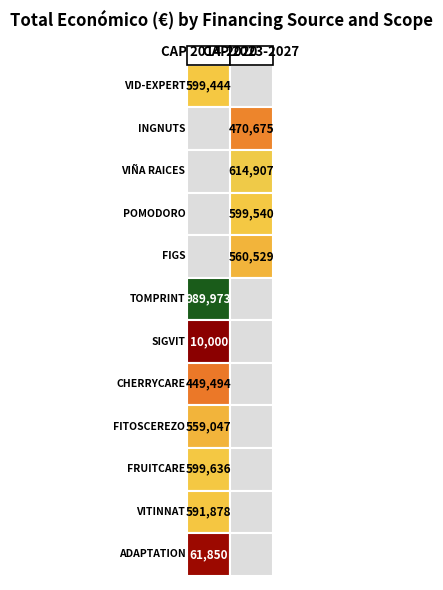

The value at VIÑA RAICES is 191315. True or false?

False